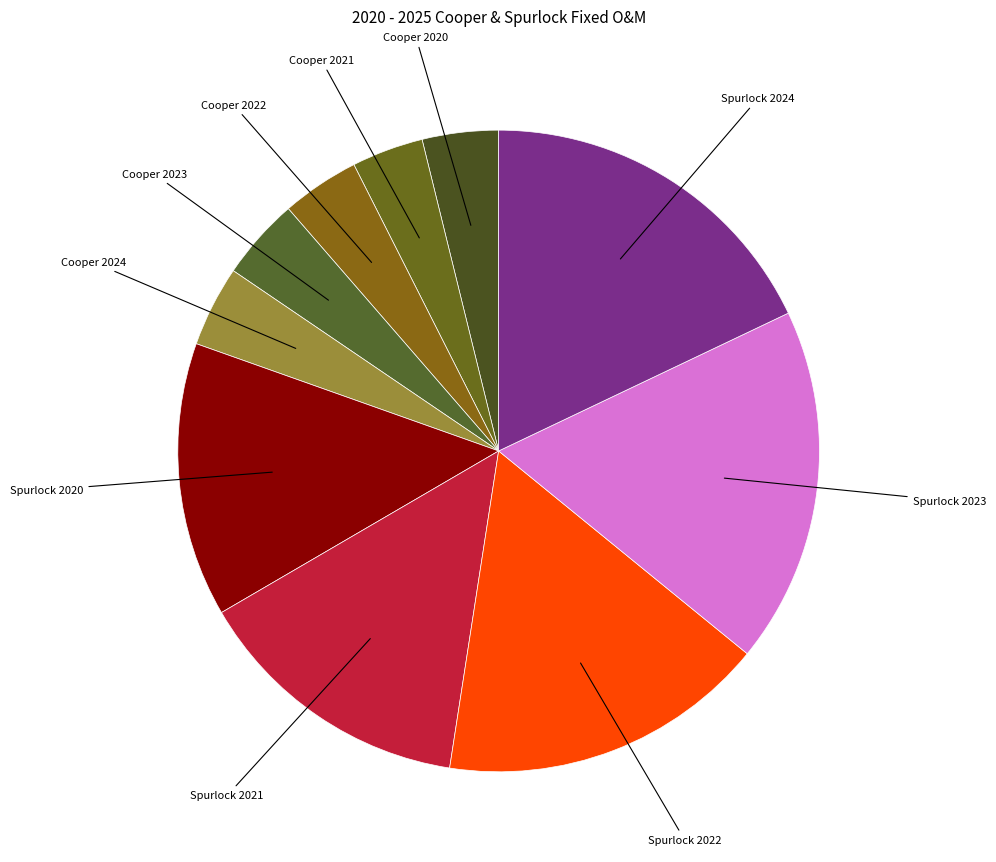

Is there a majority slice in this chart?

No